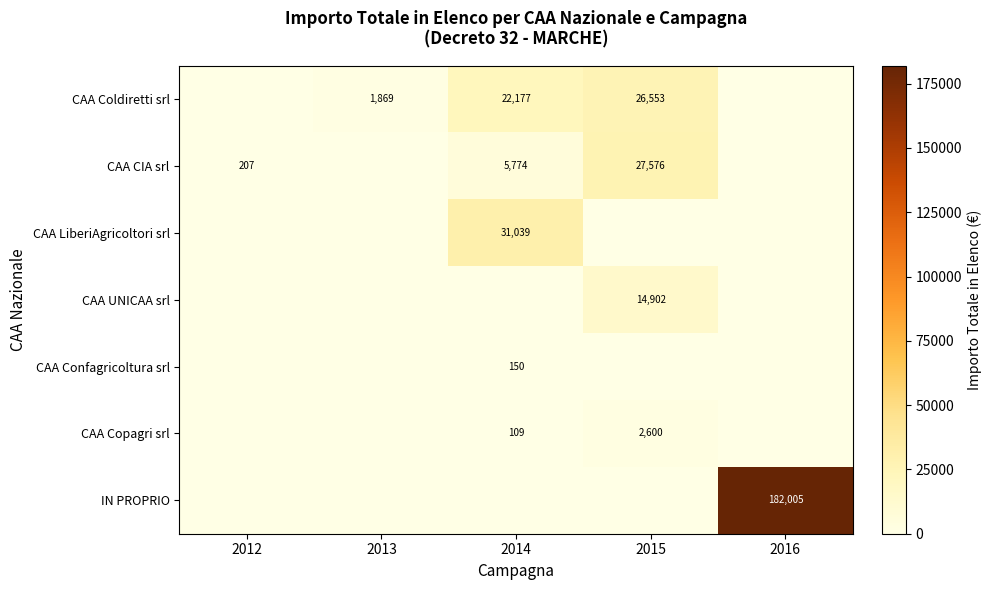

True or false: CAA Coldiretti srl has a value of 15030 at 2014.

False